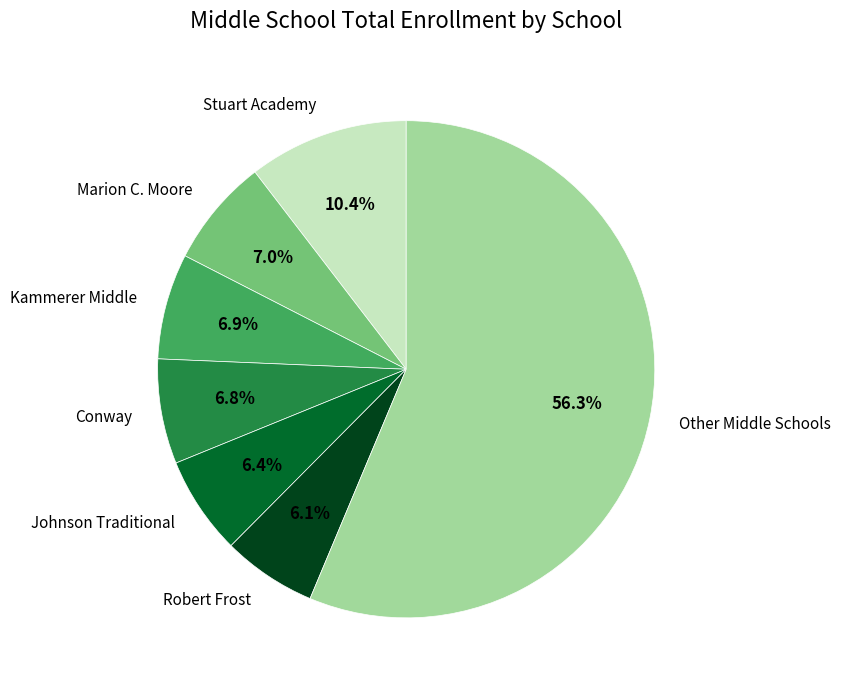

Does any single category account for the majority?

Yes